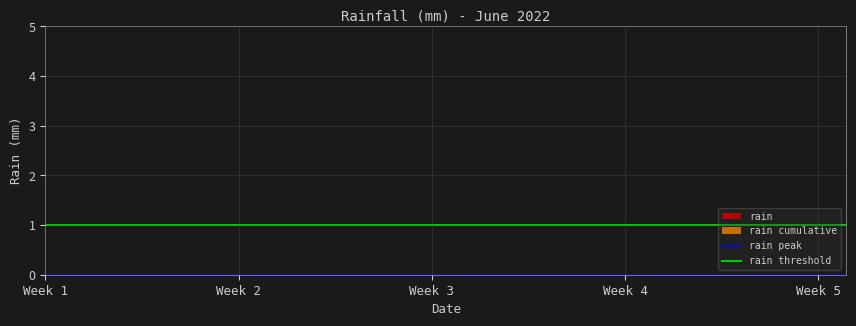

True or false: rain threshold has a value of 1 at 12.

True